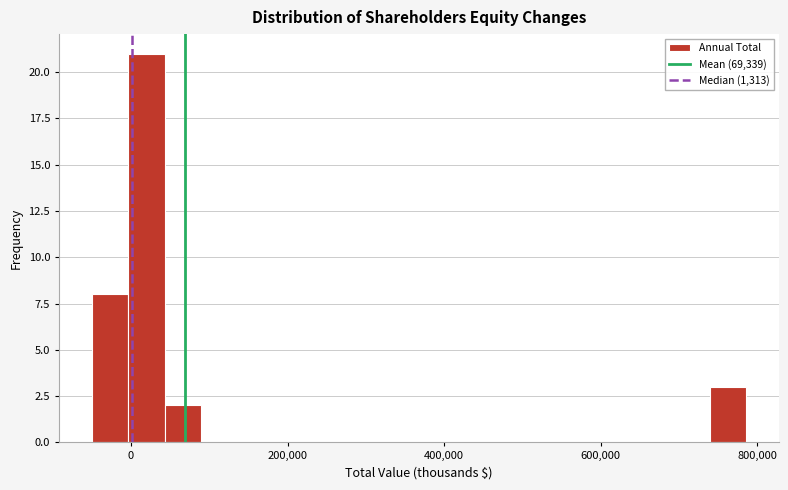

Read against the x-axis, roughly where is the centre of the tallest bar?

20000